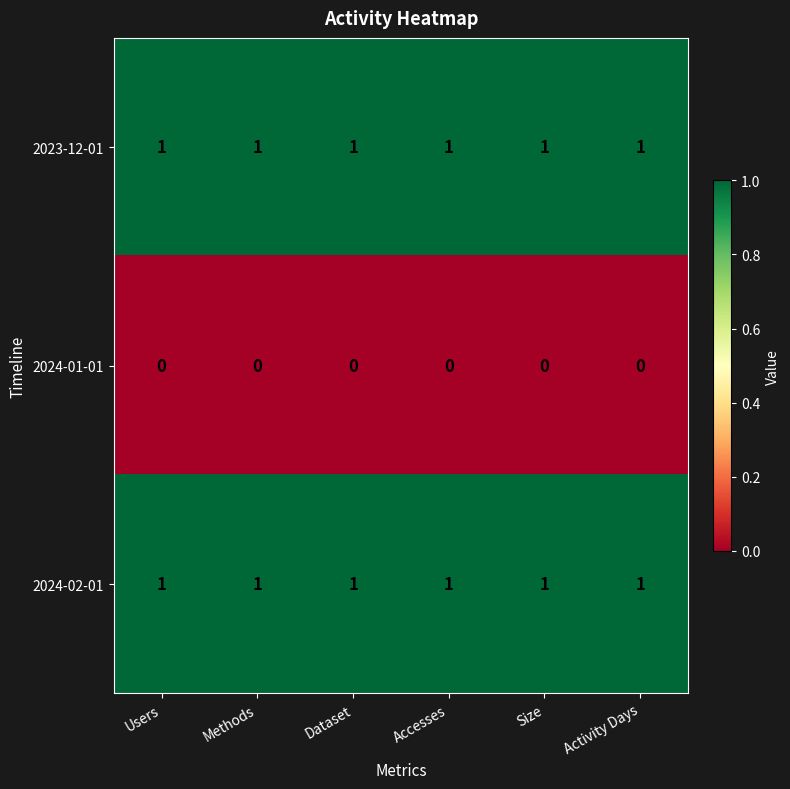

At how many categories does at least one series exceed 0?

6